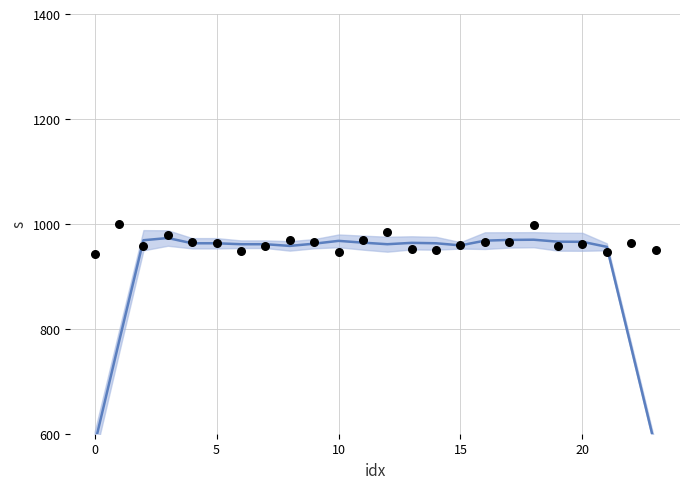

What is the total value across all series at 13?

1916.8